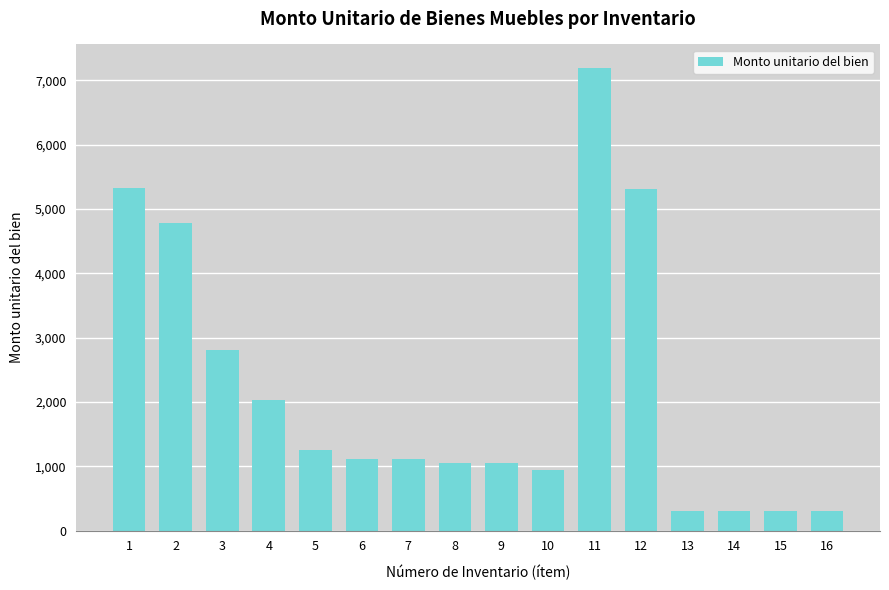

What is the maximum value shown in the chart?

7199.1